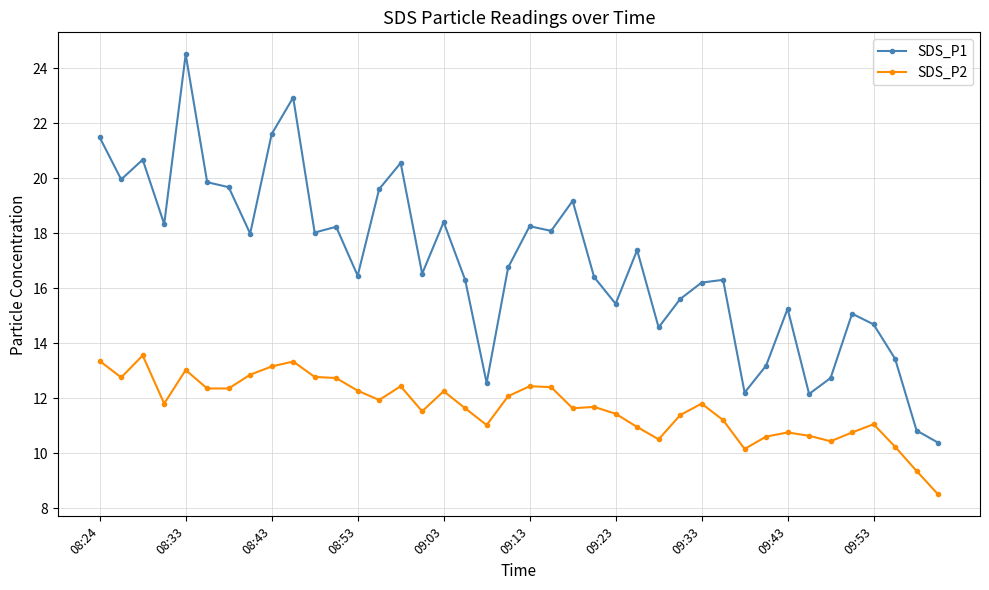

What is the value of the SDS_P1 point at the 8th from the left?

18.0